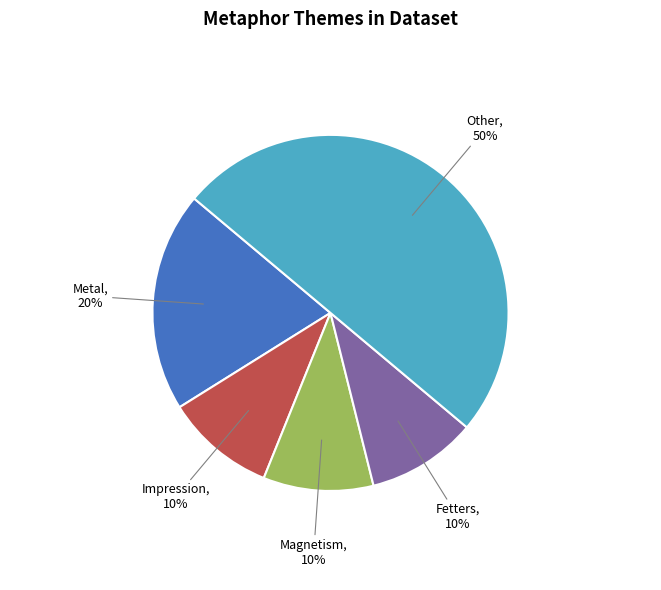

How many slices are in this pie chart?

5